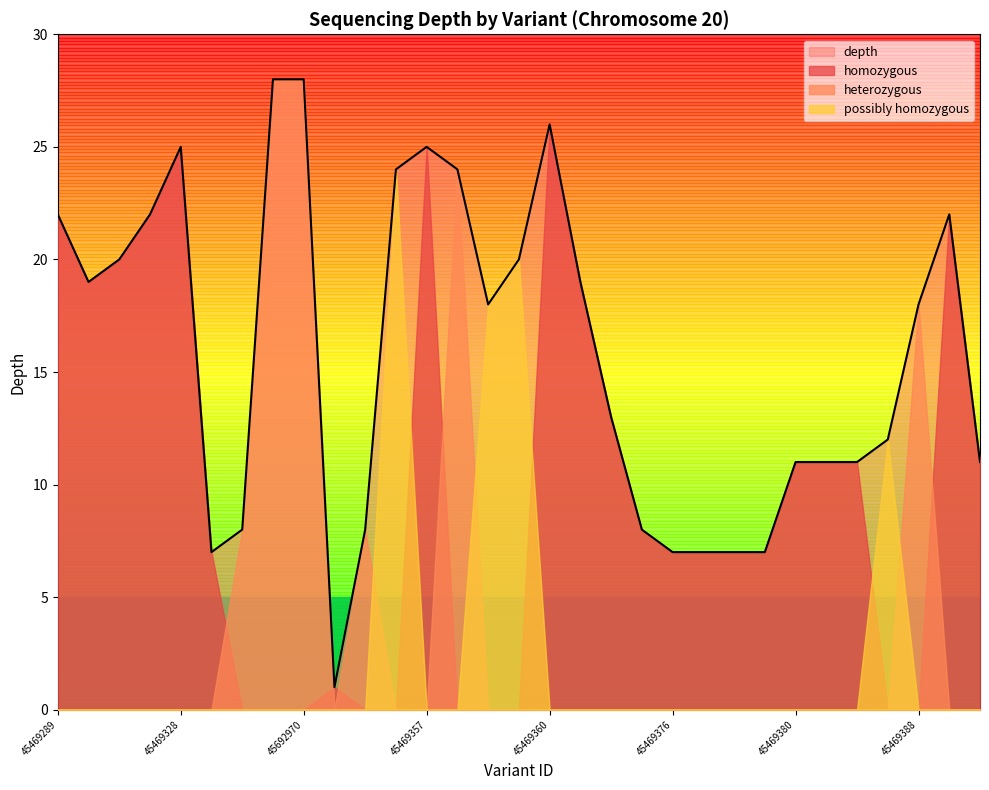

What is the change in value from 45469289 to 45469360?

+4